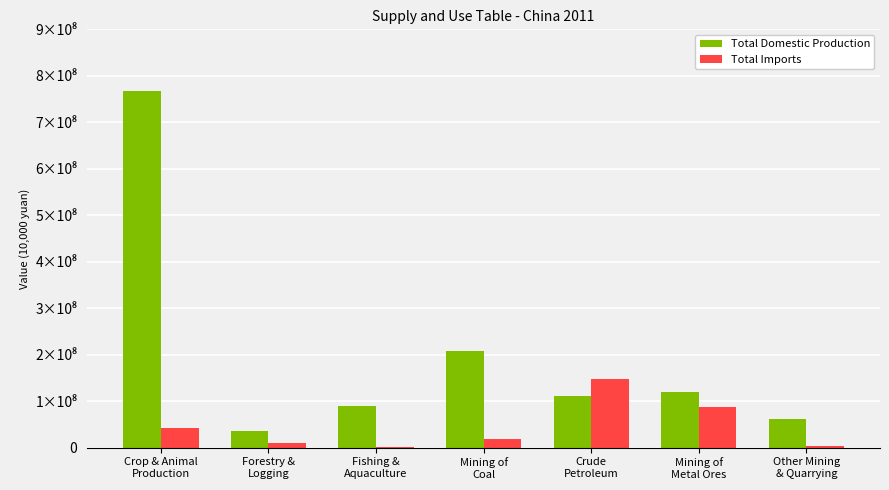

What are all the series names shown in the legend?

Total Domestic Production, Total Imports